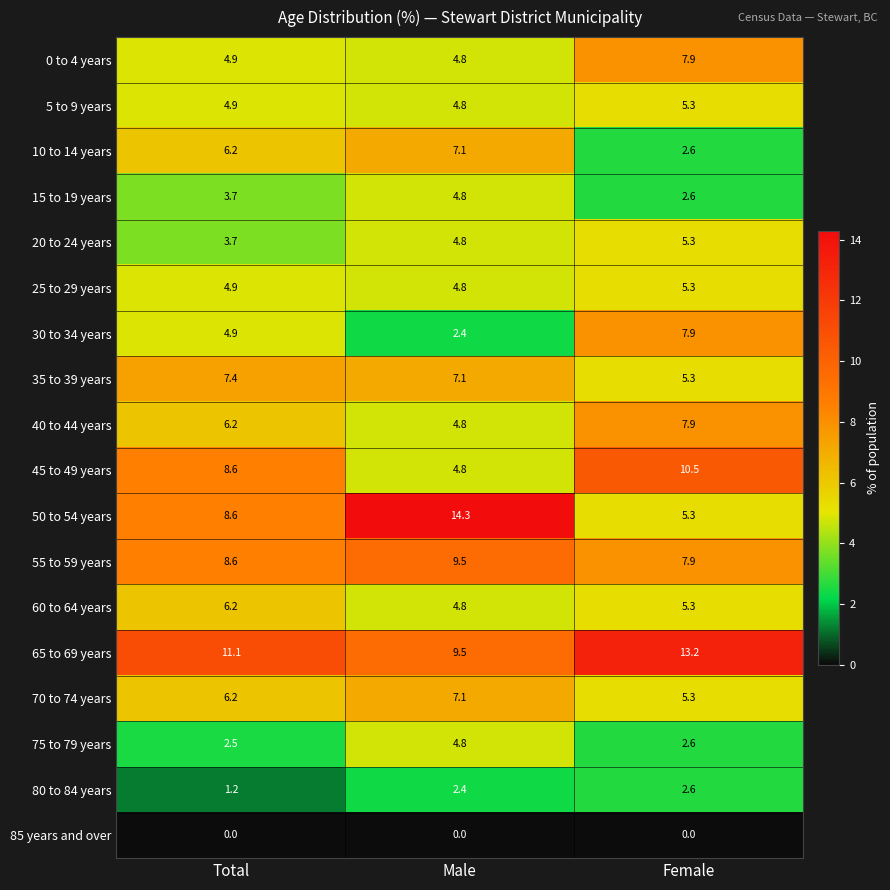

Is it true that 40 to 44 years equals 2.2 at Male?

False